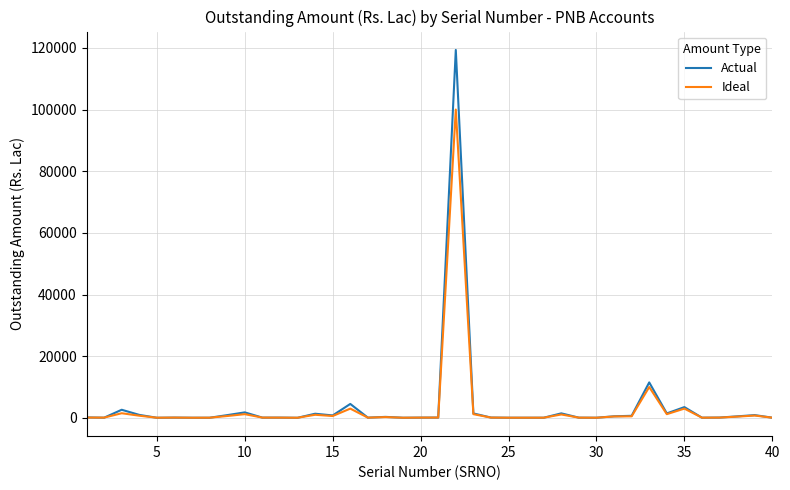

List the series in order of their peak value, lowest first.

Ideal, Actual